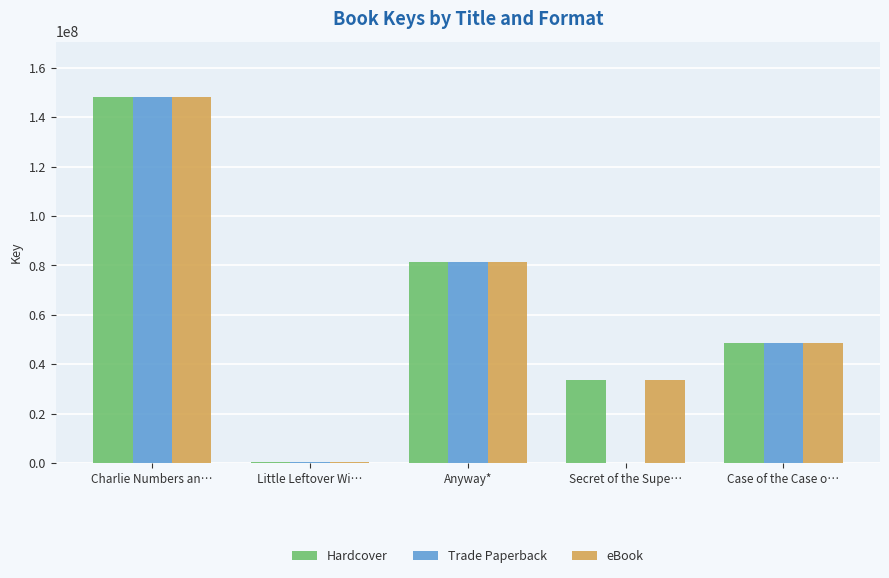

Which category has the highest value in the Hardcover series?

Charlie Numbers an…